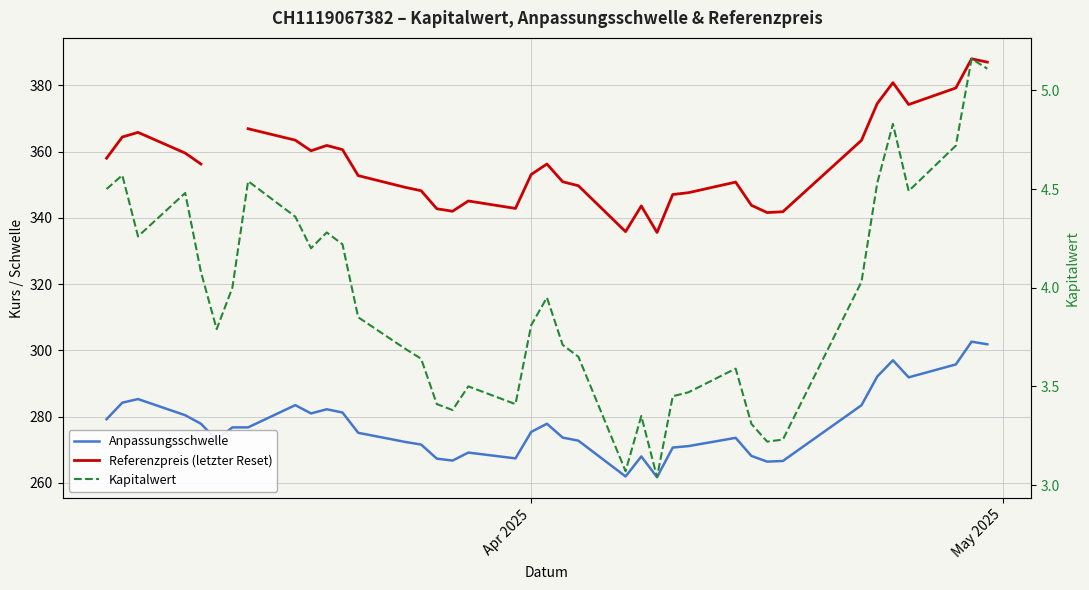

True or false: Anpassungsschwelle and Kapitalwert cross at least once.

False